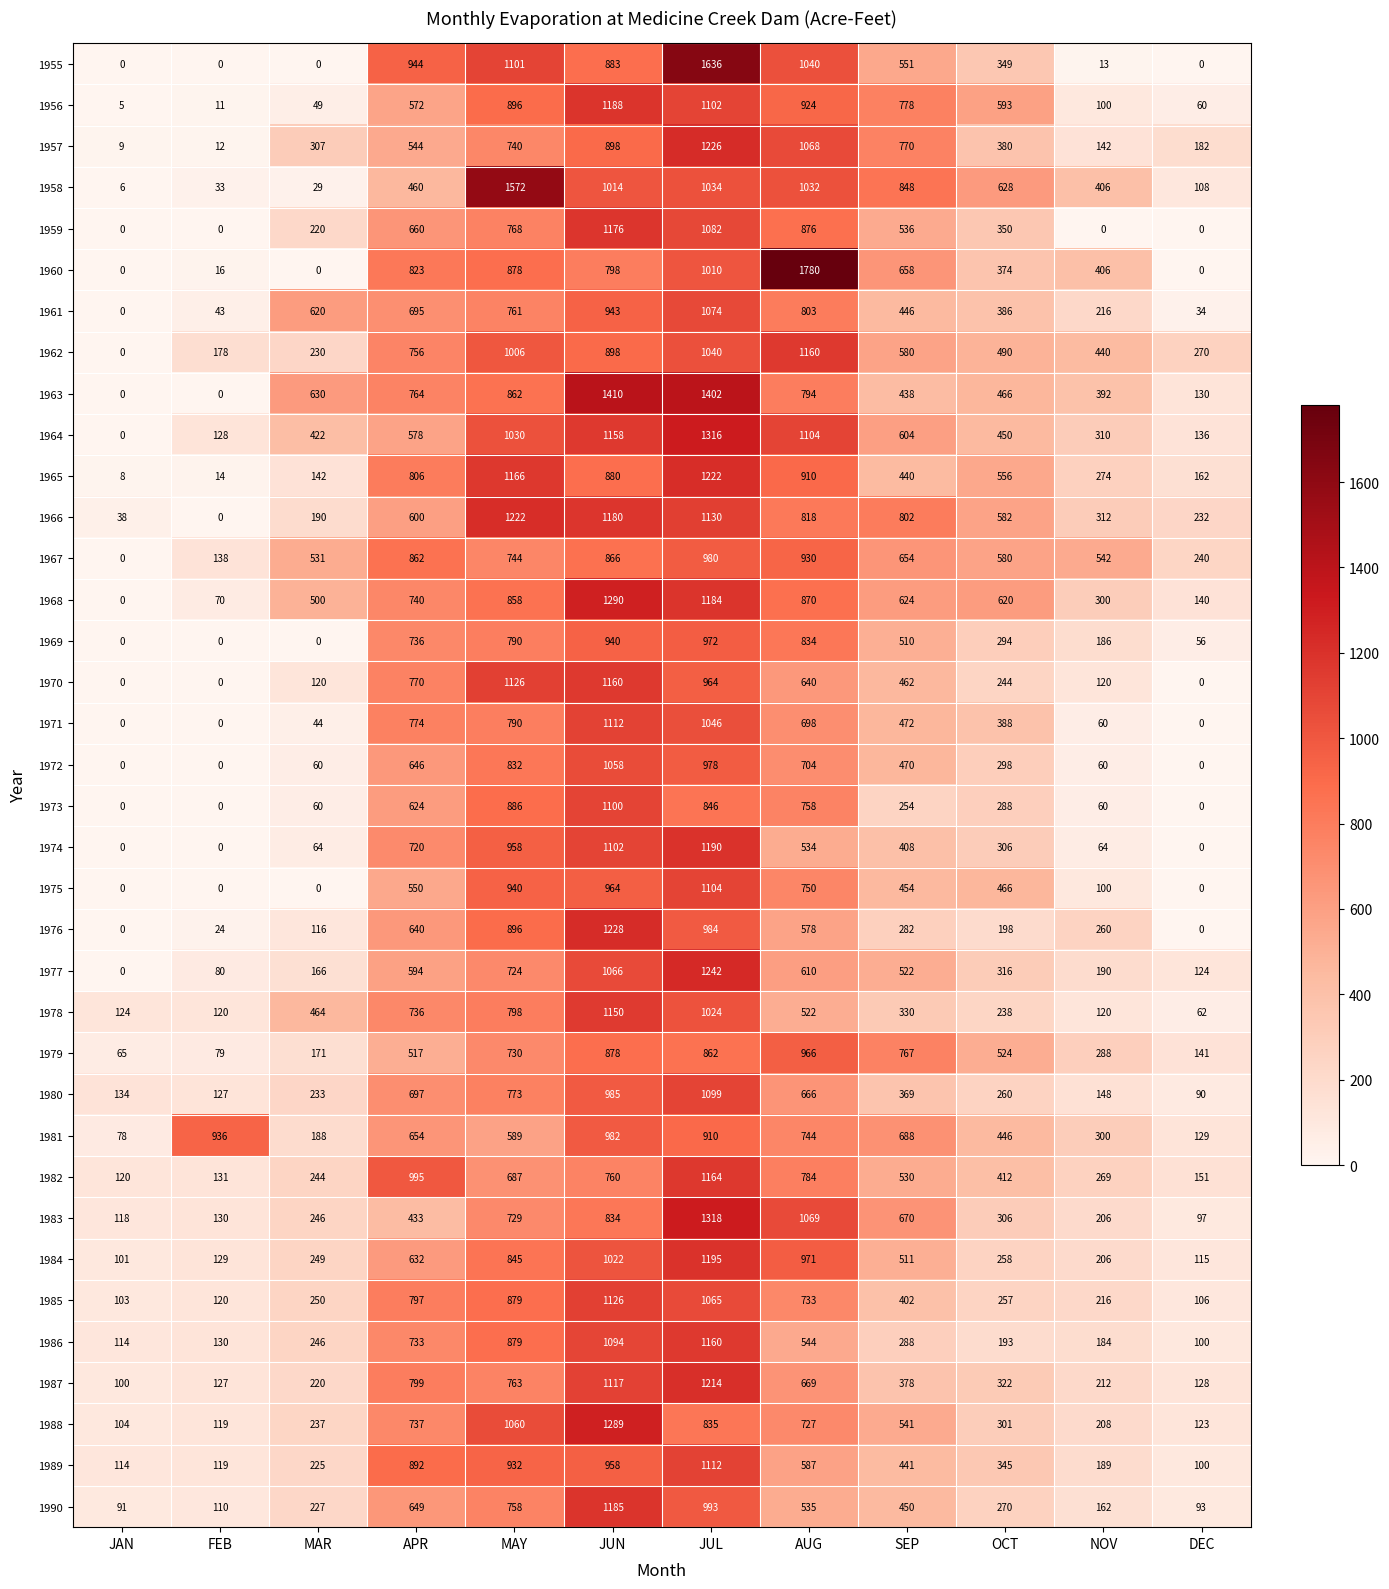

At which category is the sum across all series the highest?

JUL